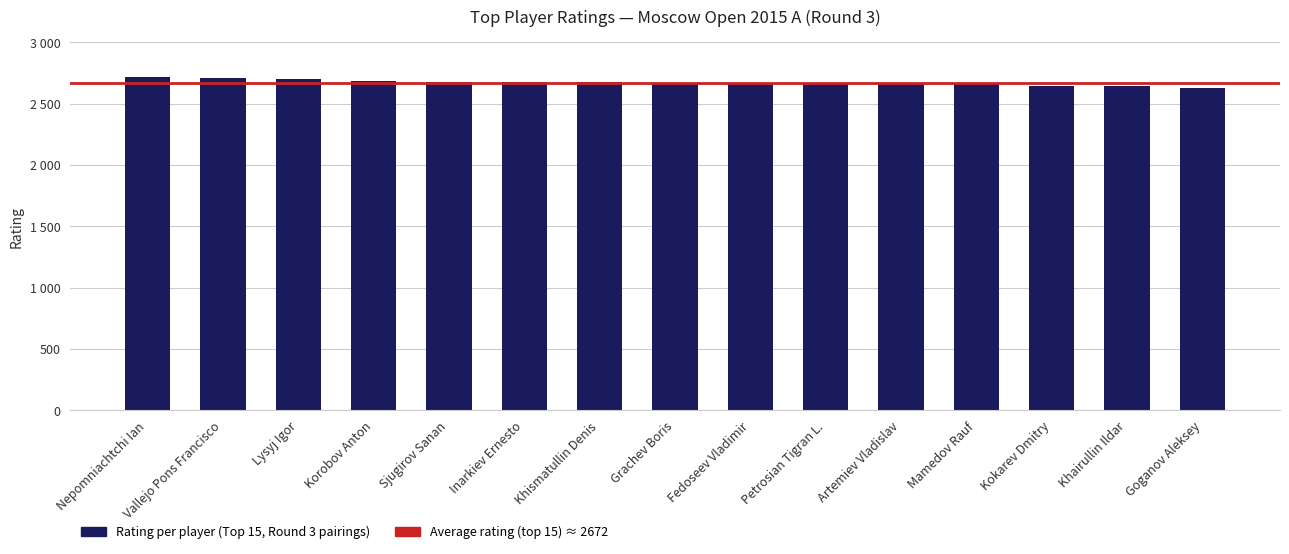

Are the bars horizontal?

No